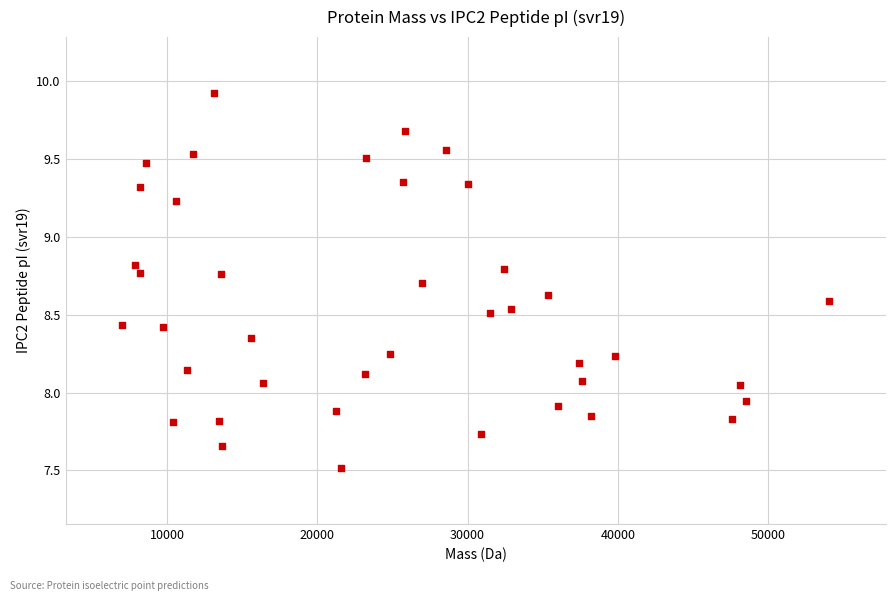

What is the range of Y values (max minus min)?

2.4